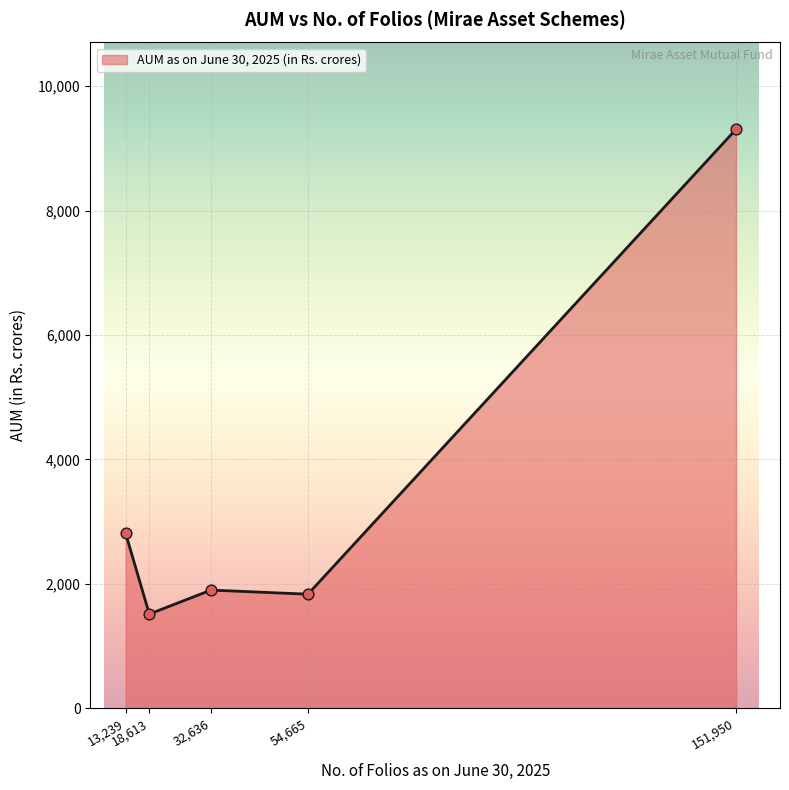

What is the greatest value displayed?

9304.7